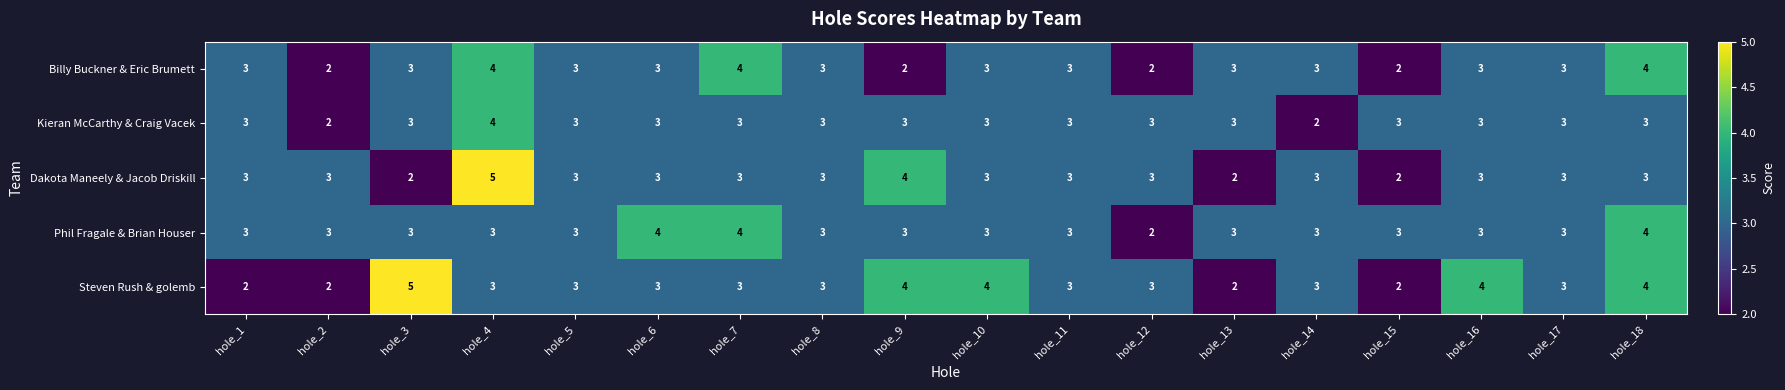

What is the spread (max minus min) of values at hole_6?

1